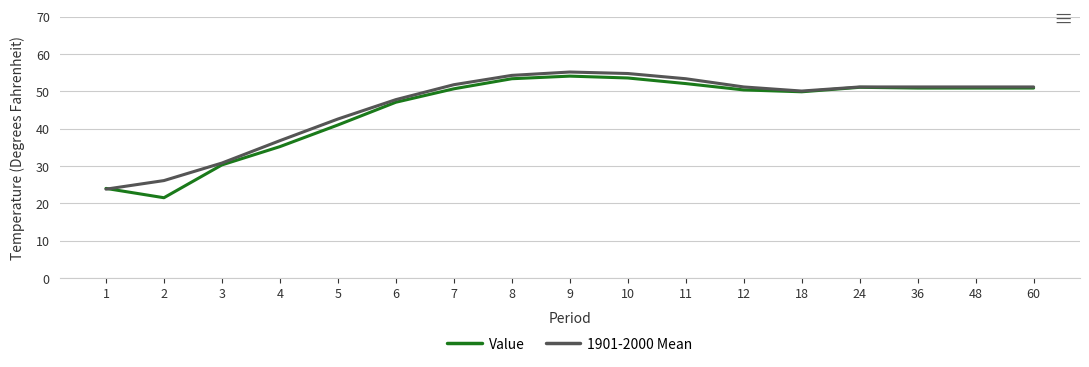

The value of Value at 1 is 39.2. True or false?

False